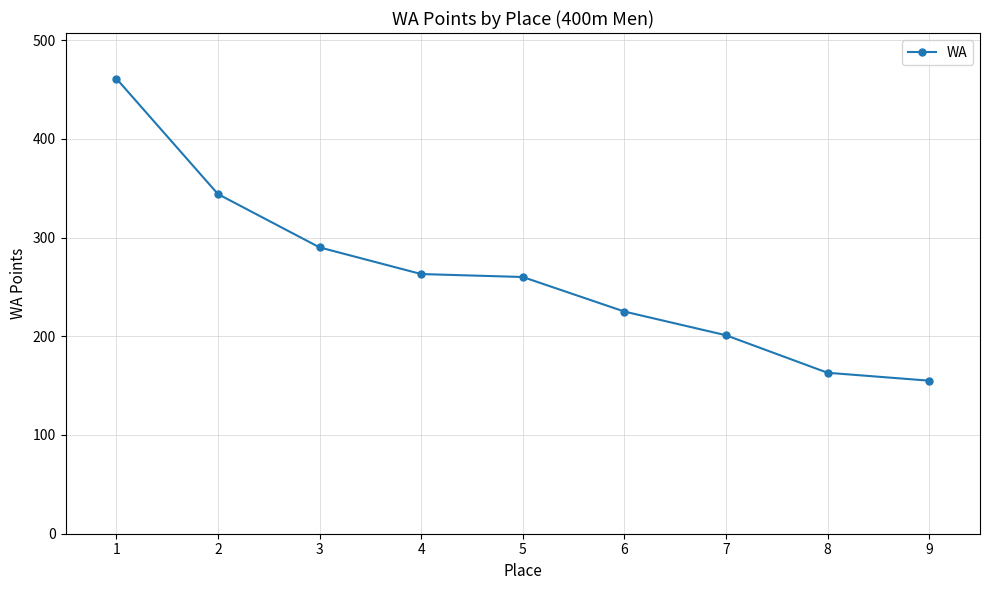

Read the value at 2, to the nearest 10.

340